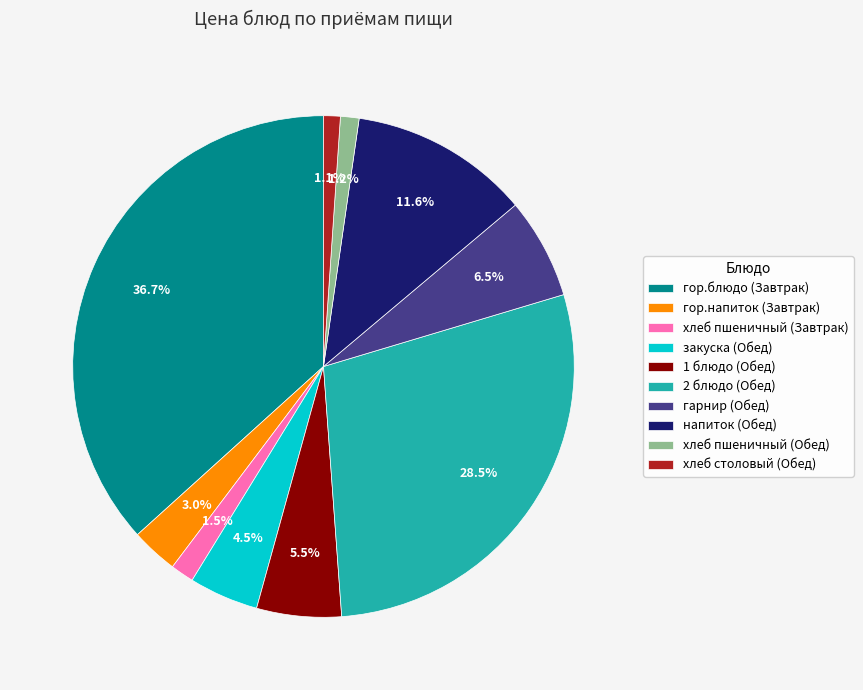

How many slices are in this pie chart?

10